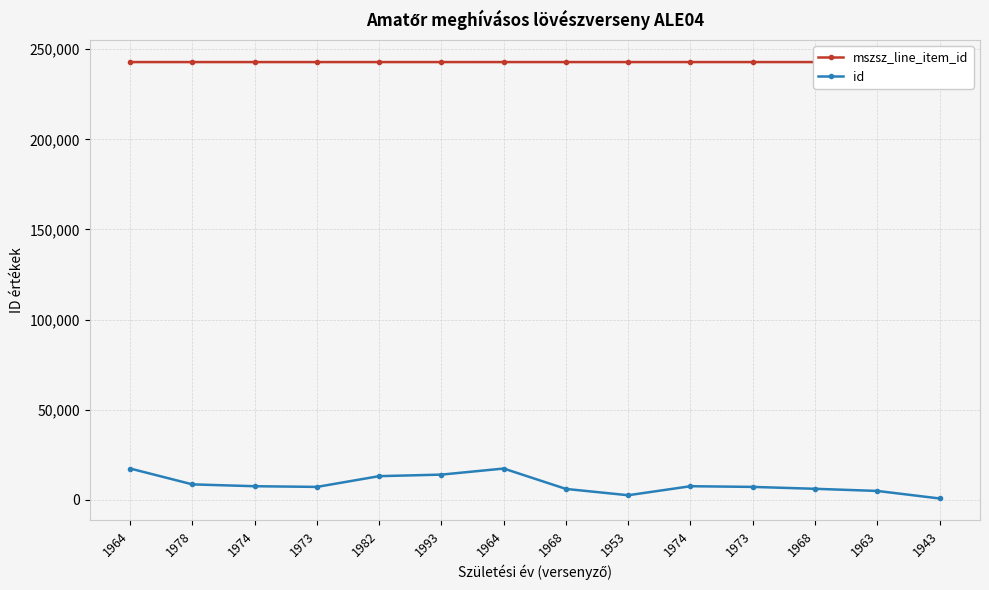

Reading left to right, list all the values displayed in this chart.

mszsz_line_item_id: 1964=242896	1978=242896	1974=242896	1973=242896	1982=242896	1993=242896	1964=242902	1968=242902	1953=242902	1974=242902	1973=242902	1968=242902	1963=242903	1943=242904
id: 1964=17290	1978=8500	1974=7474	1973=7094	1982=13061	1993=13915	1964=17290	1968=5967	1953=2468	1974=7474	1973=7094	1968=6043	1963=4855	1943=676